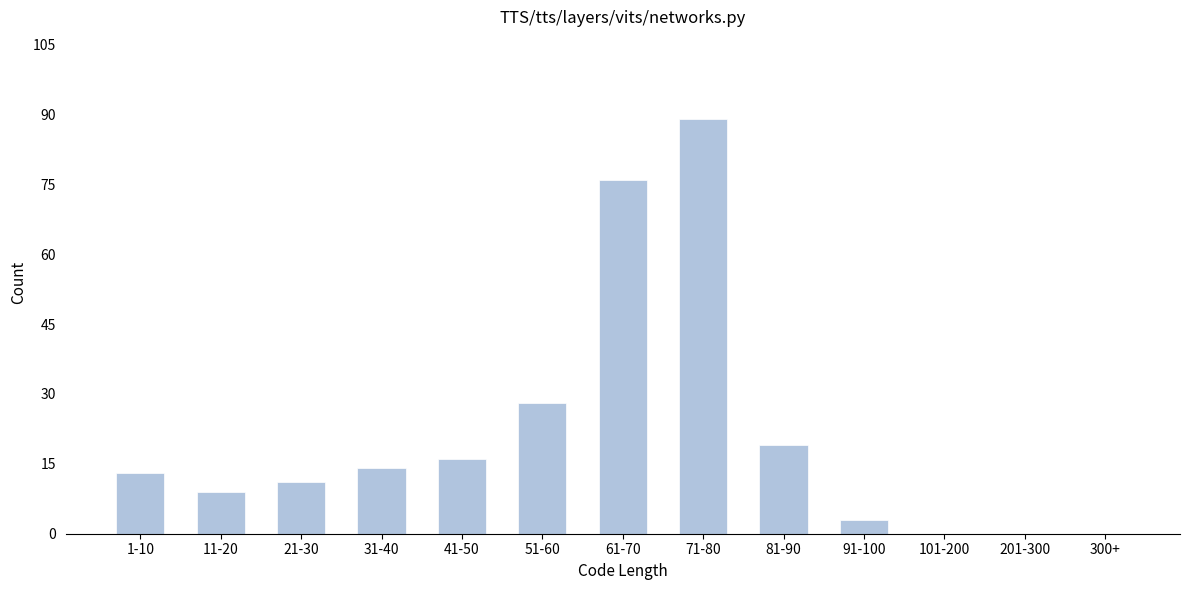

Reading left to right, transcribe all the data shown in this chart.

1-10=13	11-20=9	21-30=11	31-40=14	41-50=16	51-60=28	61-70=76	71-80=89	81-90=19	91-100=3	101-200=0	201-300=0	300+=0